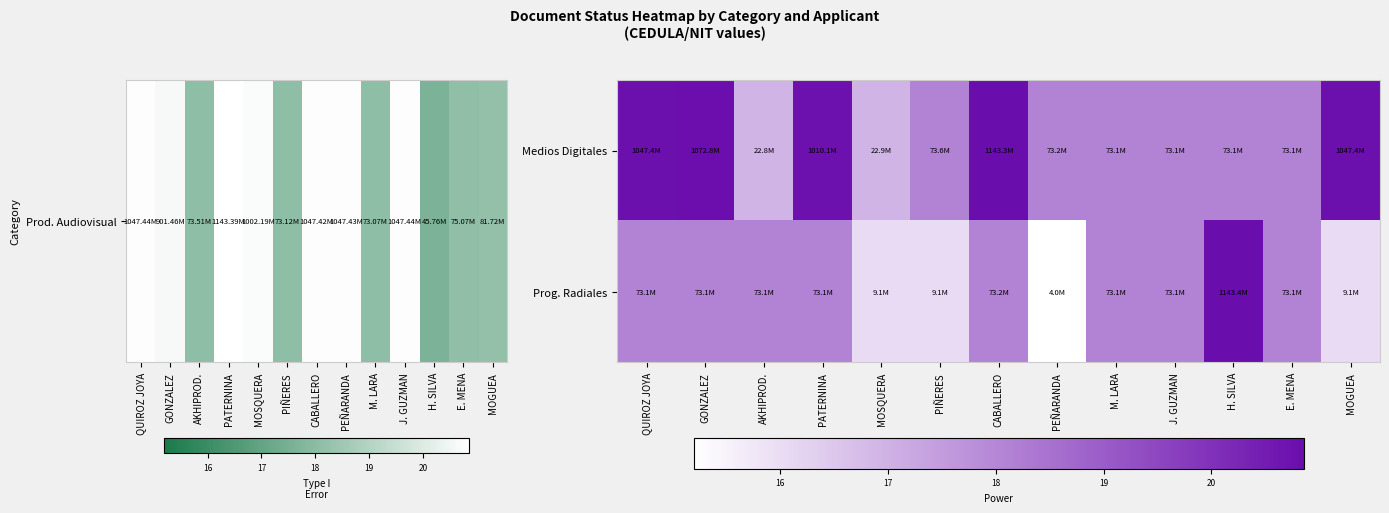

Reading left to right, what are all the values shown in this chart?

Medios Digitales: QUIROZ JOYA=20.8	GONZALEZ=20.8	AKHIPROD.=16.9	PATERNINA=20.7	MOSQUERA=16.9	PIÑERES=18.1	CABALLERO=20.9	PEÑARANDA=18.1	M. LARA=18.1	J. GUZMAN=18.1	H. SILVA=18.1	E. MENA=18.1	MOGUEA=20.8
Prog. Radiales: QUIROZ JOYA=18.1	GONZALEZ=18.1	AKHIPROD.=18.1	PATERNINA=18.1	MOSQUERA=16.0	PIÑERES=16.0	CABALLERO=18.1	PEÑARANDA=15.2	M. LARA=18.1	J. GUZMAN=18.1	H. SILVA=20.9	E. MENA=18.1	MOGUEA=16.0